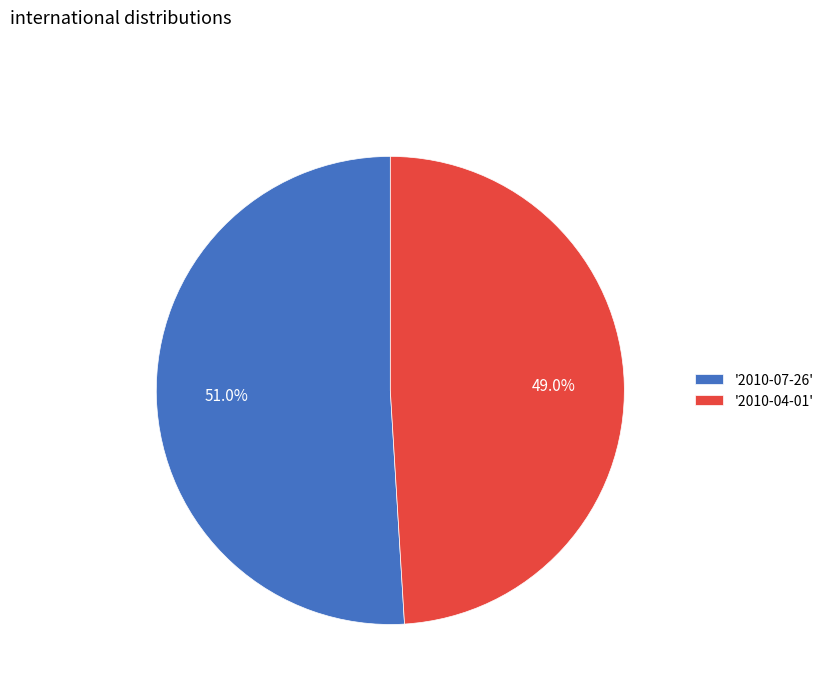

To the nearest percent, what is the difference between the largest and smallest slice percentages?

2%